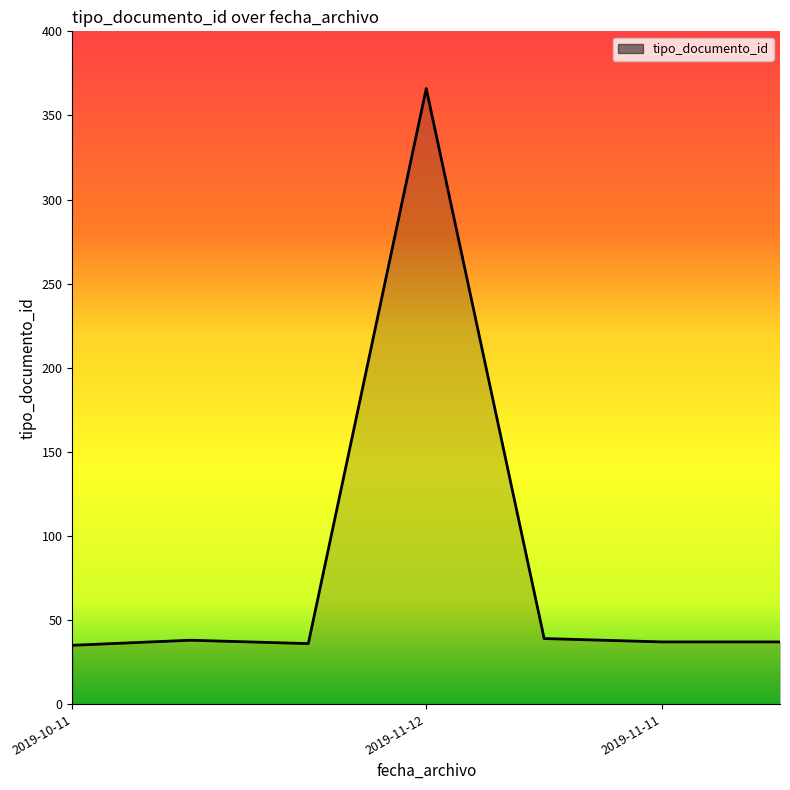

Count the number of data series in this chart.

1